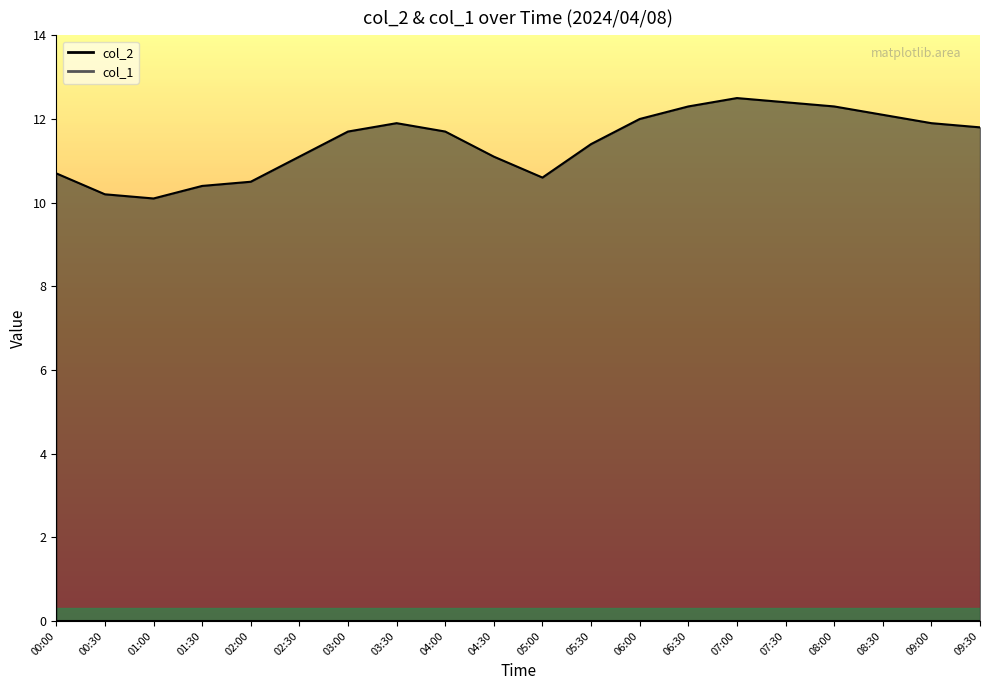

True or false: there are more than 0 points higher than both neighbors.

True